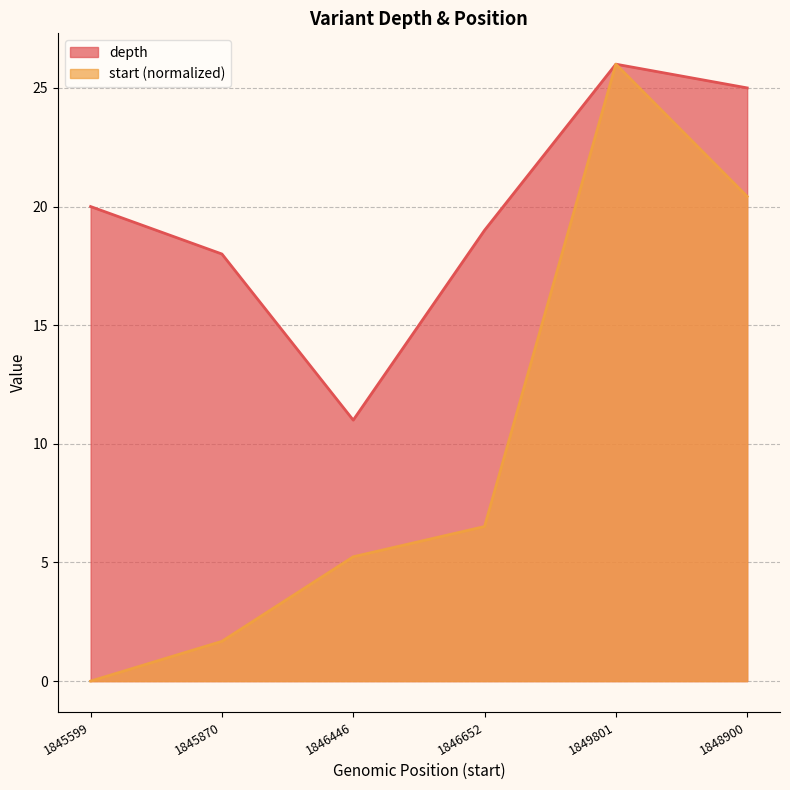

List the labels in order of depth value, smallest first.

1846446, 1845870, 1846652, 1845599, 1848900, 1849801